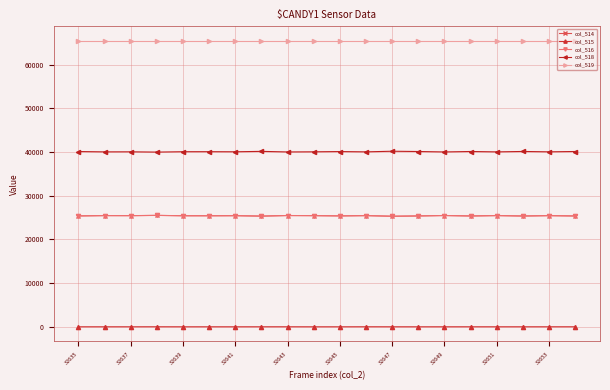

What is the value of the col_515 point at the 12th from the left?

11